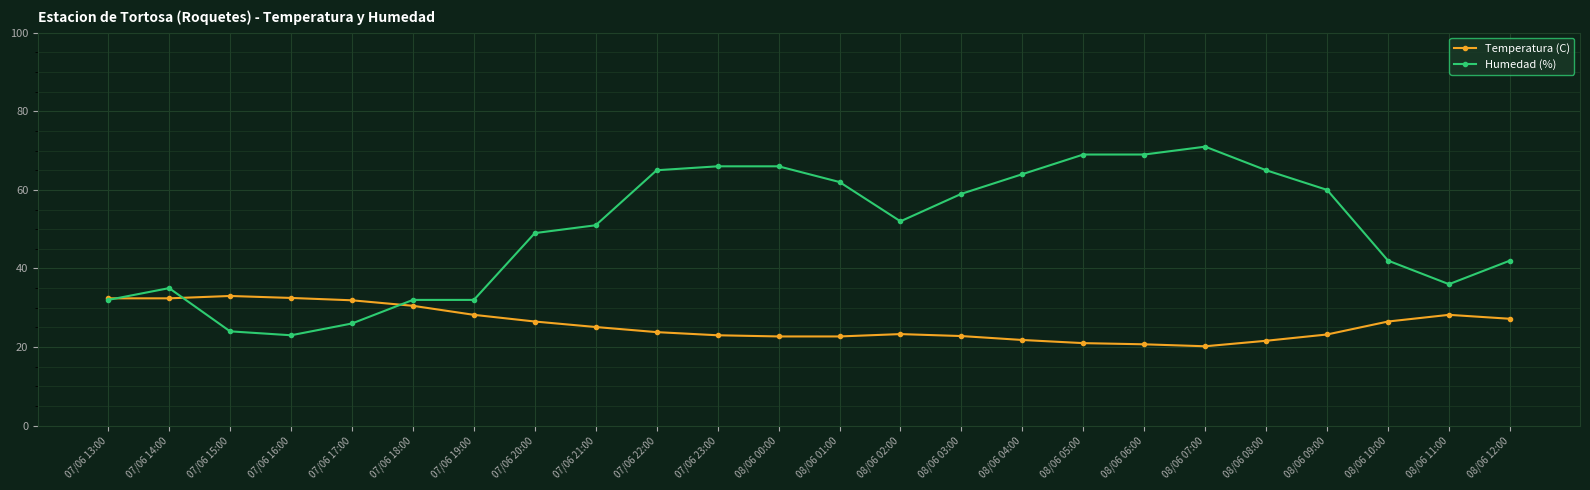

Where is Humedad (%) nearest to the value 47?

07/06 20:00